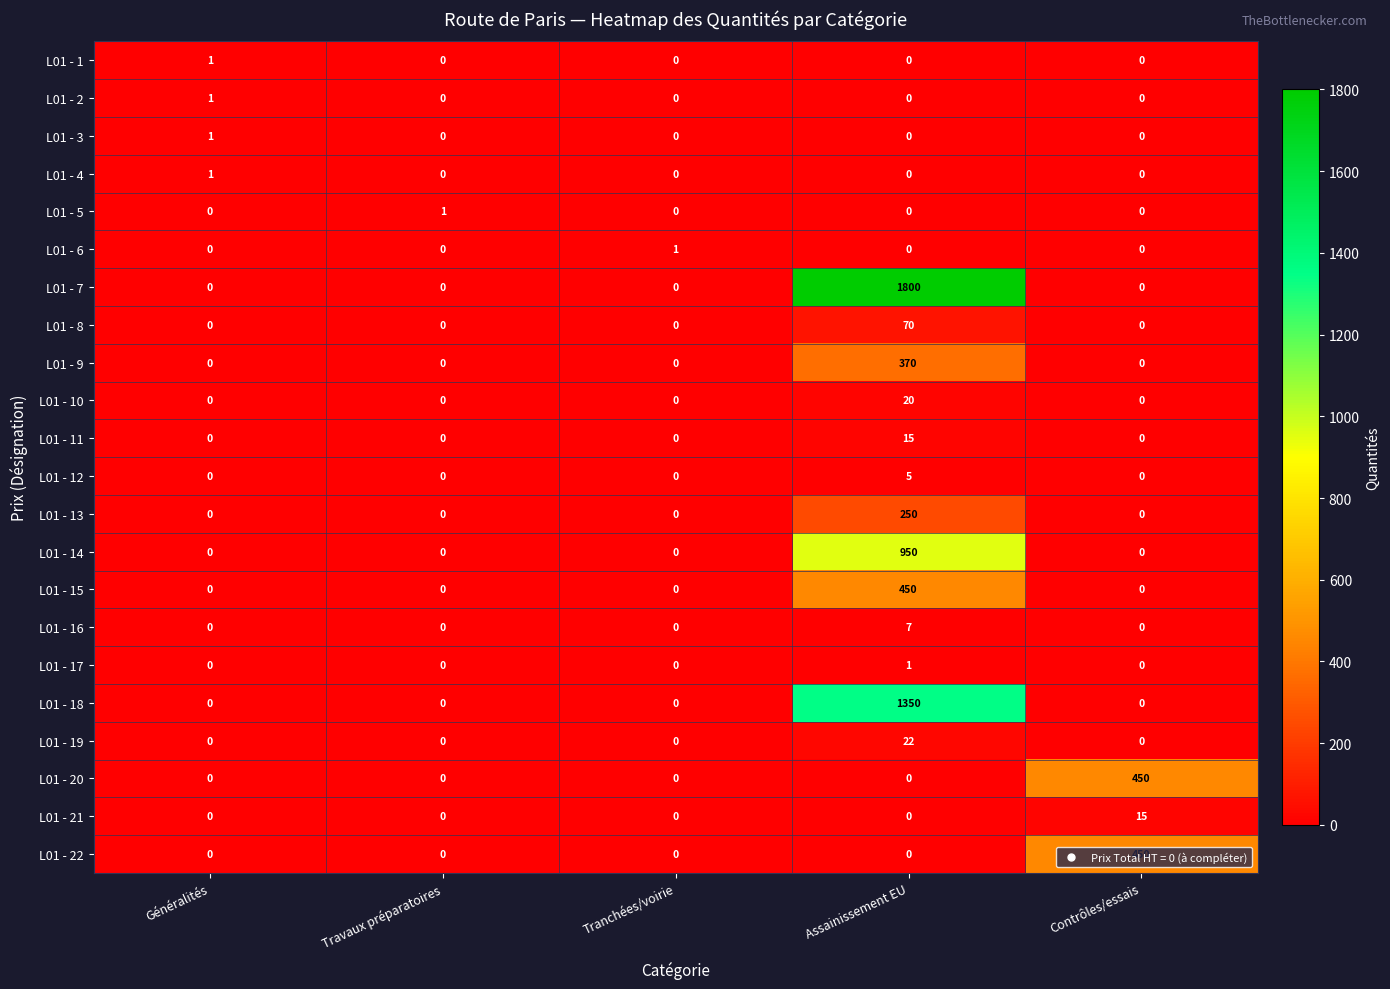

What is the maximum value shown in the chart?

1800